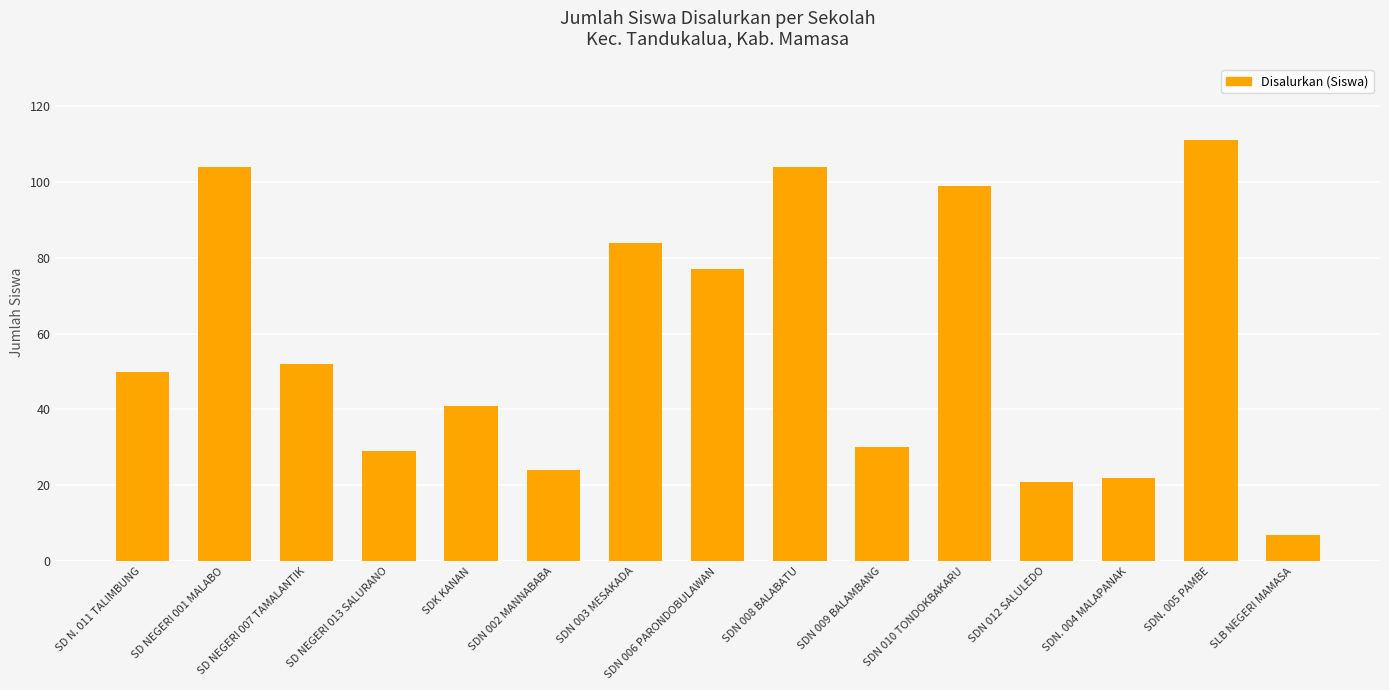

What is the difference between the maximum and second lowest values?

90